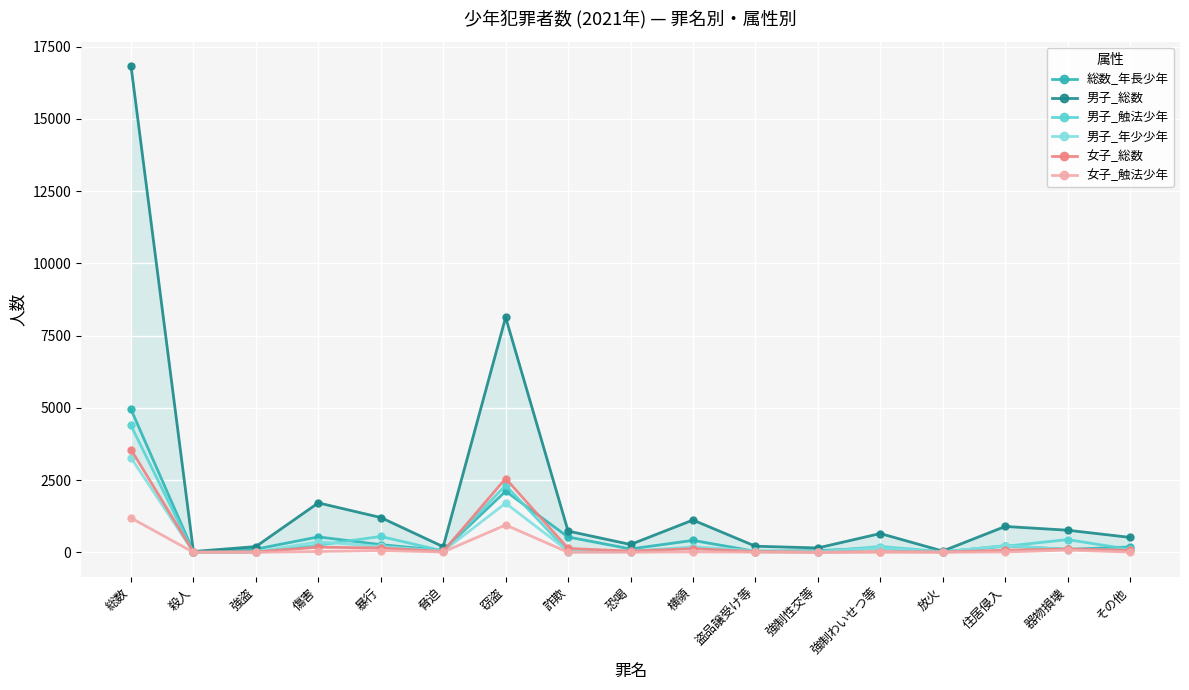

What is the difference between the maximum and minimum values in the 女子_総数 series?

3557